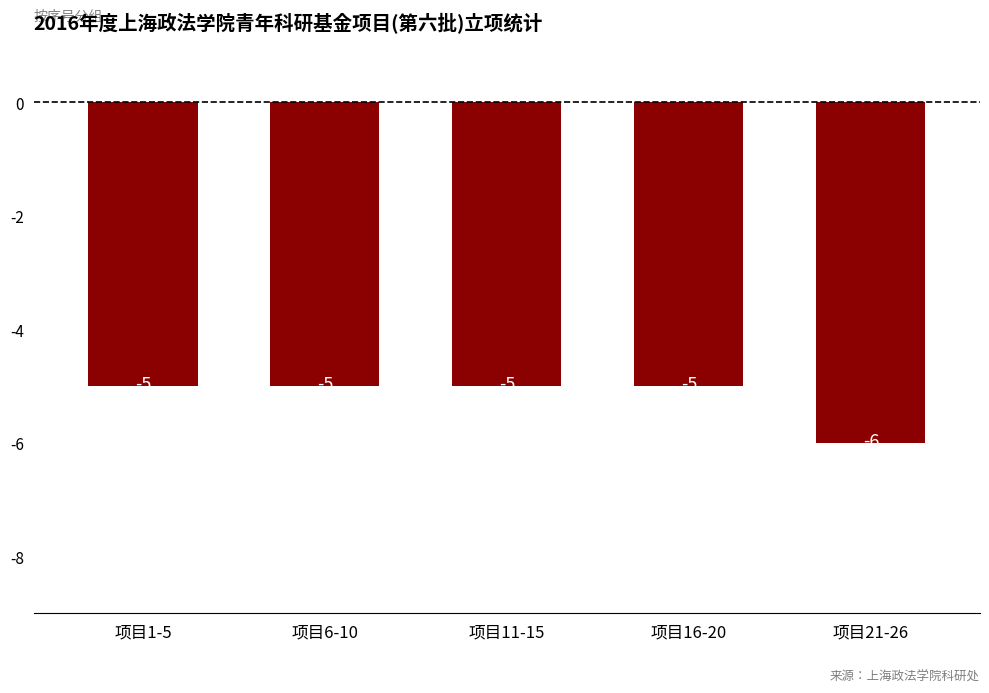

What is the label of the 5th bar from the right?

项目1-5